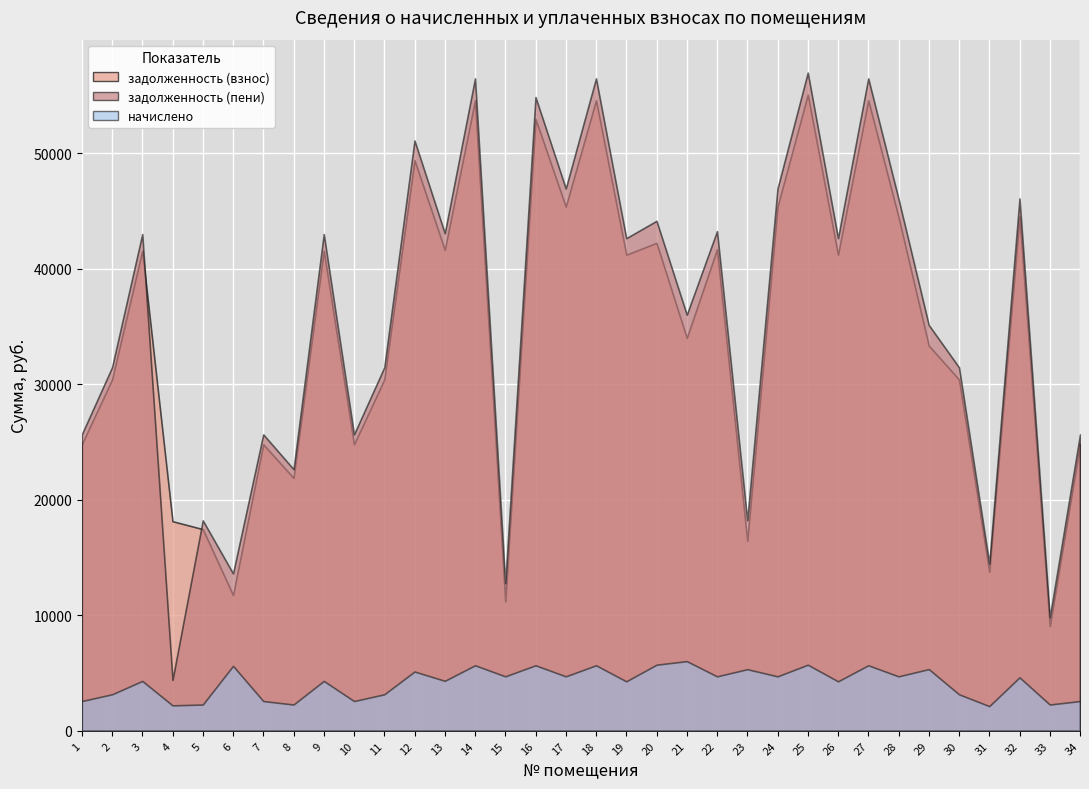

The value of задолженность (пени) at 33 is 9827.6. True or false?

True